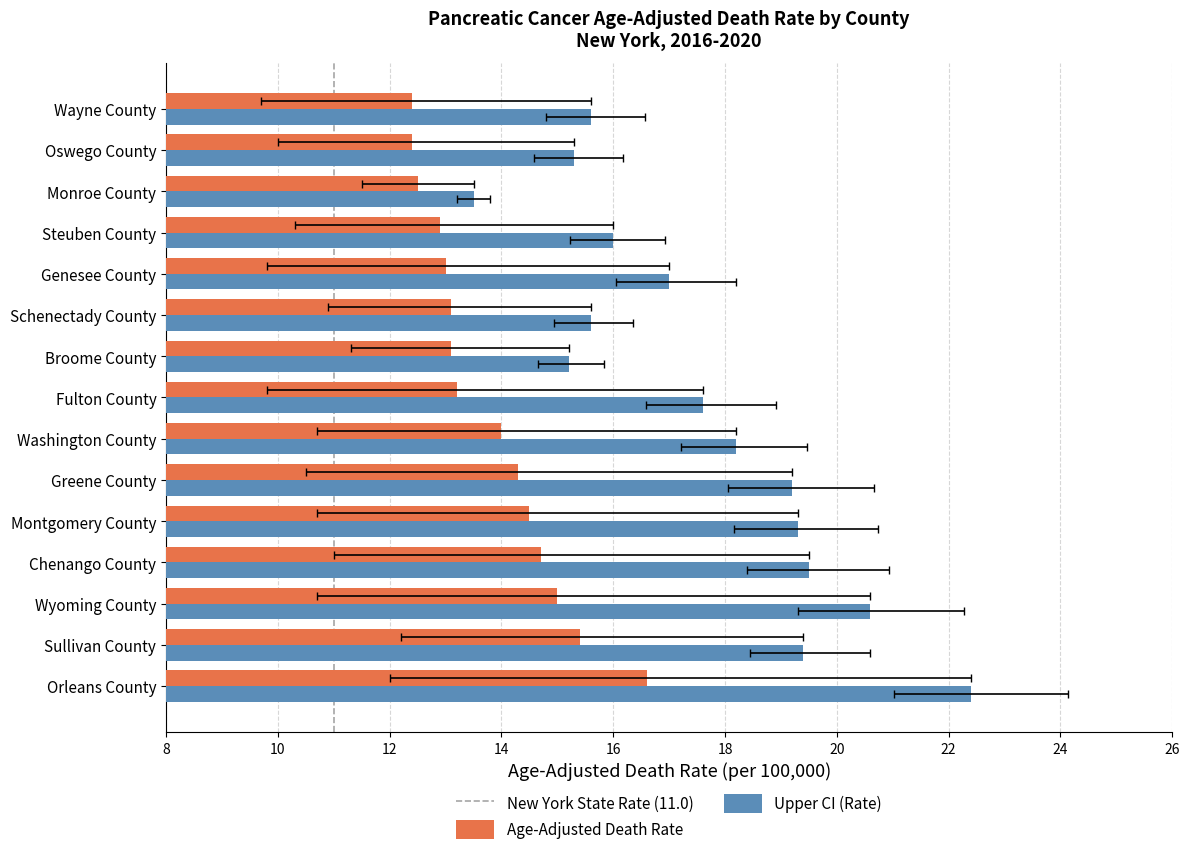

At how many categories does at least one series exceed 15?

14